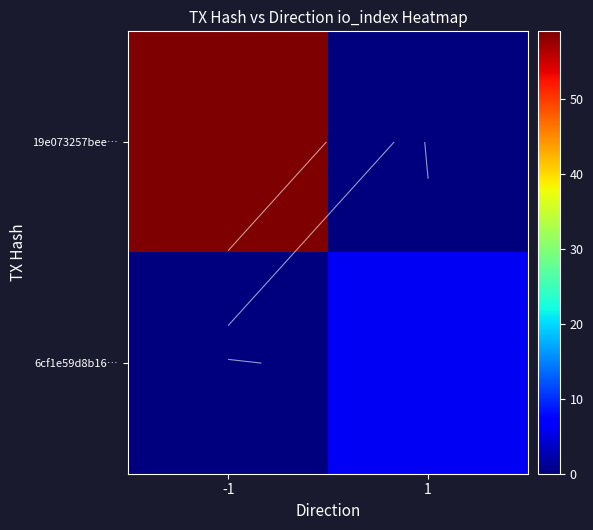

Is it true that 6cf1e59d8b16… equals 4 at 1?

False